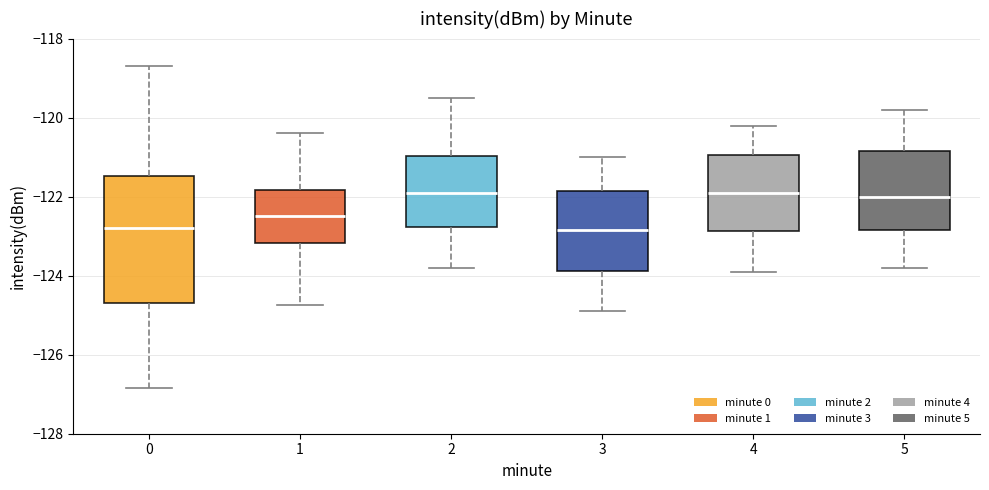

Reading left to right, transcribe this box plot: for each box, give where its median line is, the range the box spans, and where its two whiskers end, as read against the y-axis. The values are not printed on the chart, so give them approximately, as read against the axis.

0: median -122.8, box -124.6 to -121.4, whiskers -126.8 to -118.6
1: median -122.4, box -123.2 to -121.8, whiskers -124.8 to -120.4
2: median -121.8, box -122.8 to -121.0, whiskers -123.8 to -119.4
3: median -122.8, box -123.8 to -121.8, whiskers -124.8 to -121.0
4: median -121.8, box -122.8 to -121.0, whiskers -123.8 to -120.2
5: median -122.0, box -122.8 to -120.8, whiskers -123.8 to -119.8